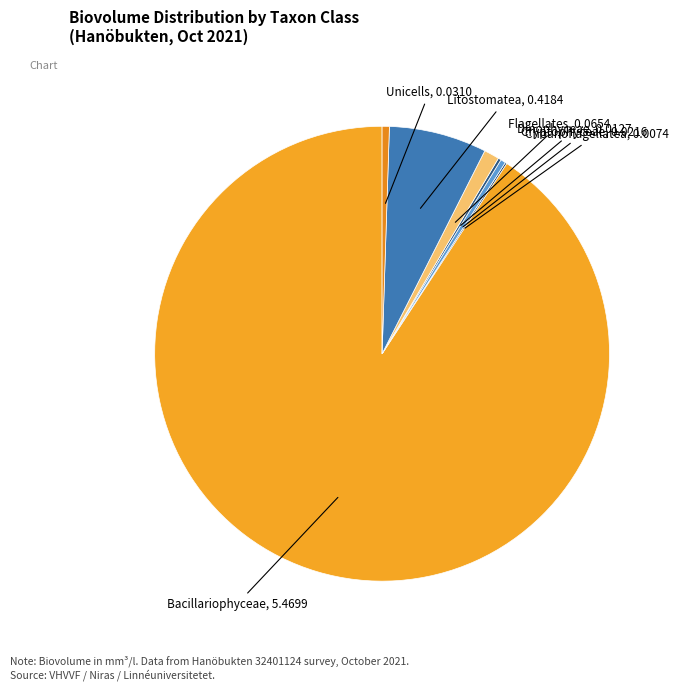

Does any single category account for the majority?

Yes